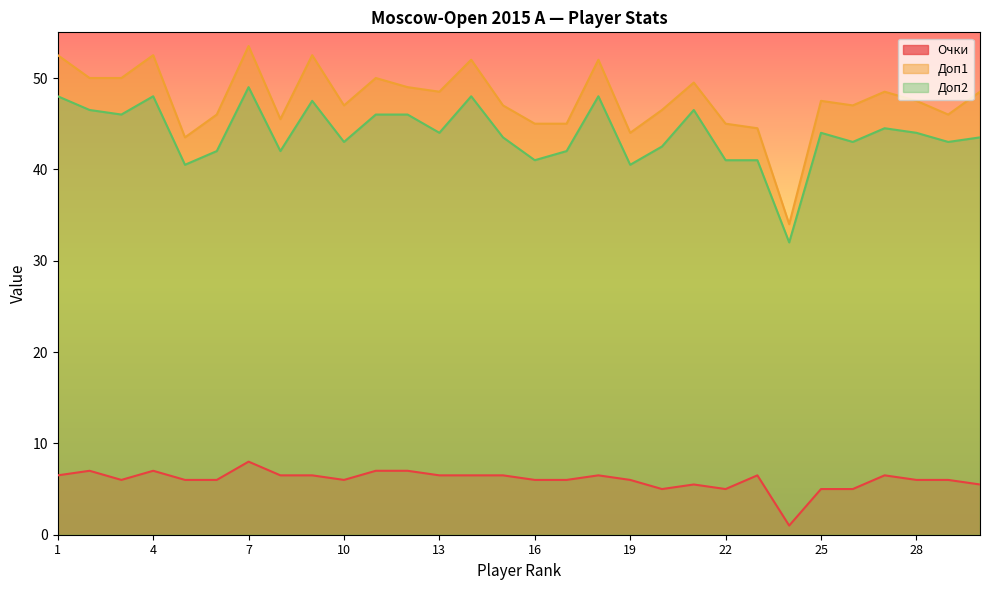

Is it true that Очки equals 2.8 at 23?

False